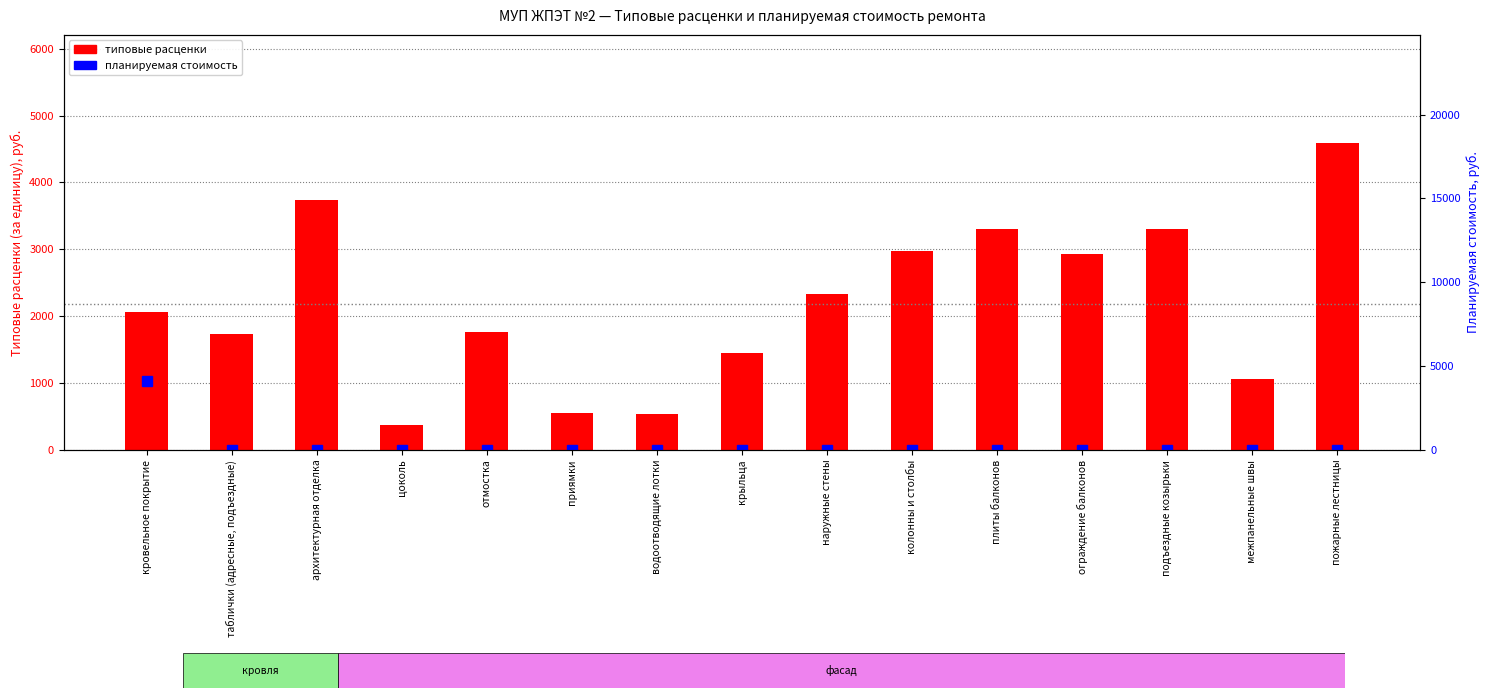

What is the total value across all series at крыльца?

1455.0